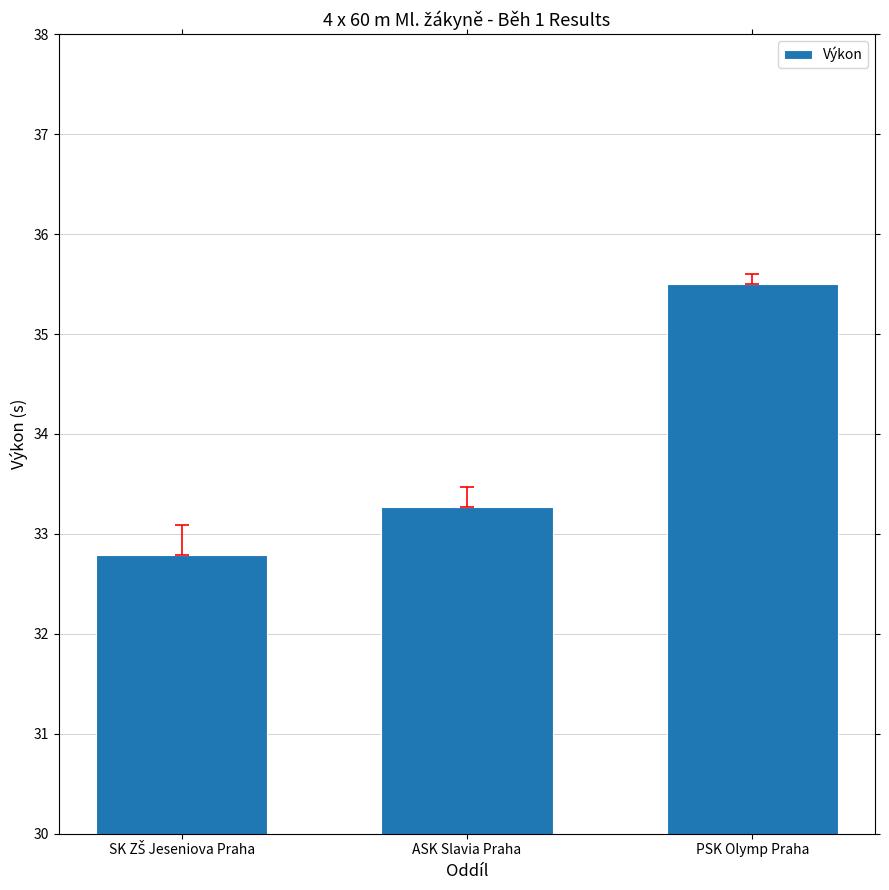

How many bars are there in total?

3